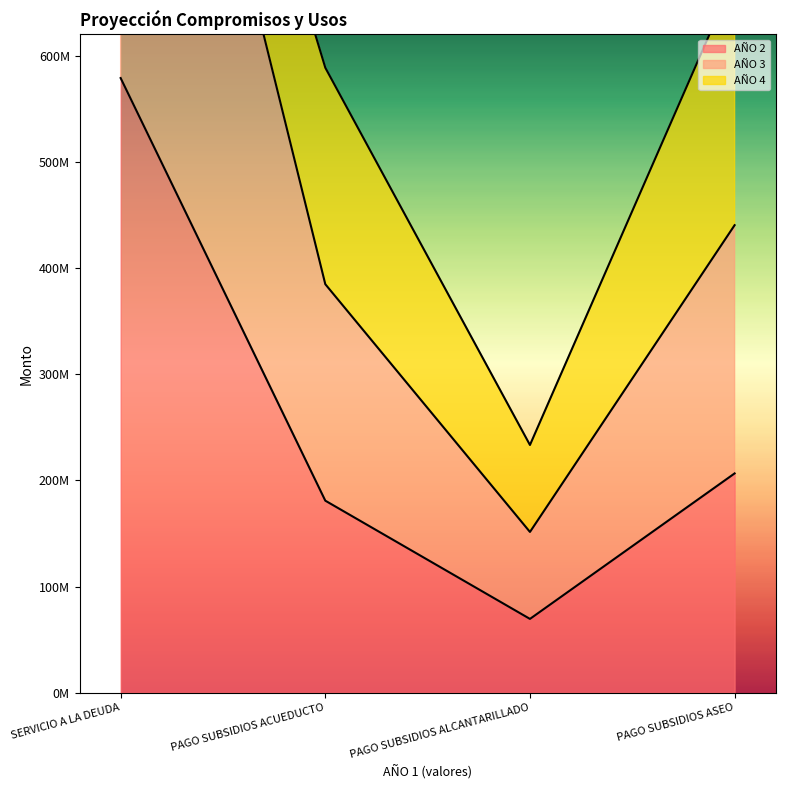

True or false: AÑO 3 has a value of 107256059 at PAGO SUBSIDIOS ACUEDUCTO.

False